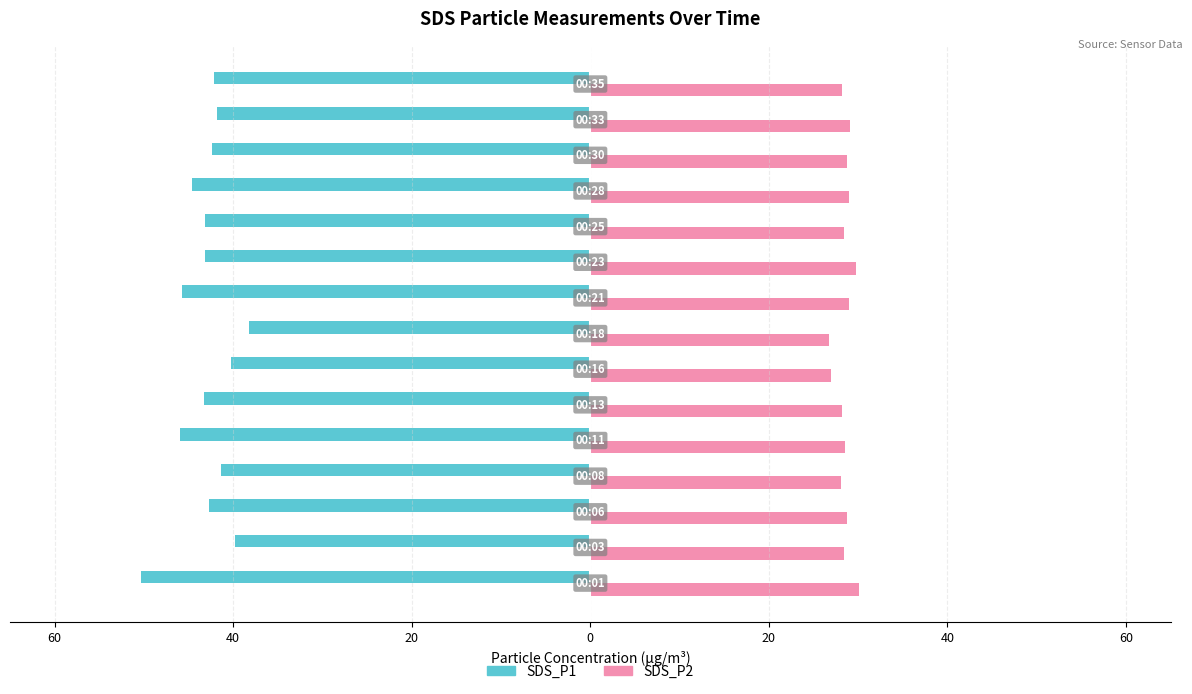

What are all the series names shown in the legend?

SDS_P1, SDS_P2